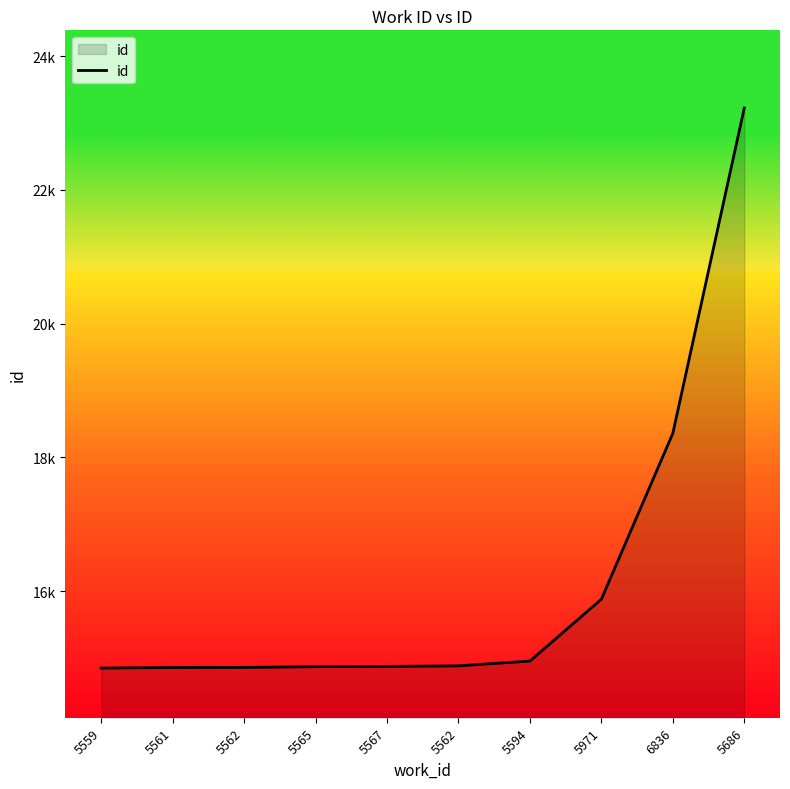

What is the difference between the second highest and second lowest values?

3501